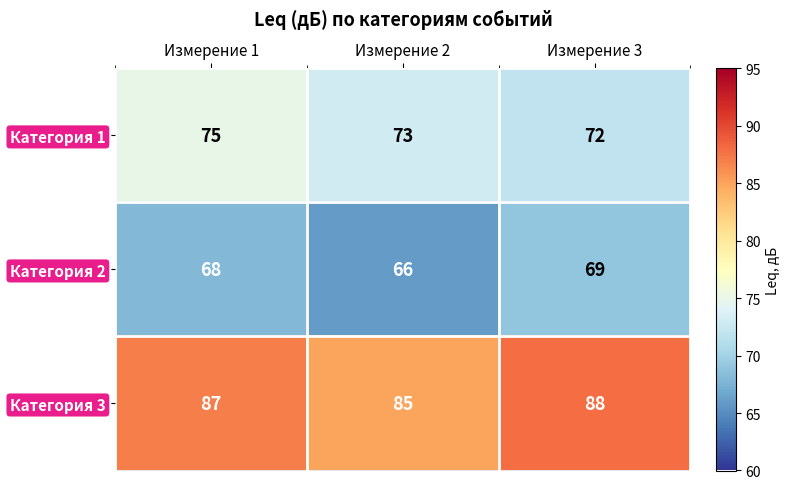

At Измерение 2, list the series in order from smallest to largest.

Категория 2, Категория 1, Категория 3